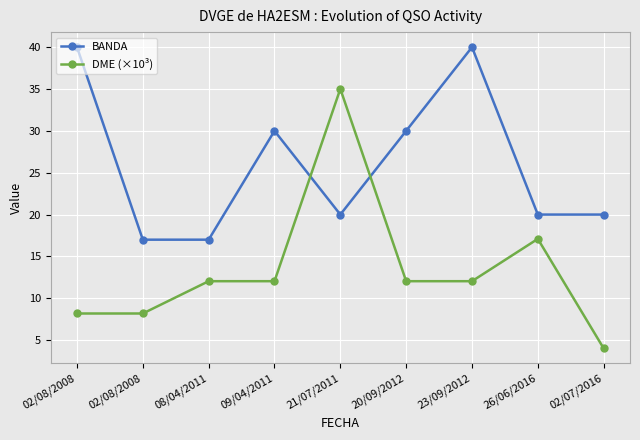

What is the difference between the BANDA values at 26/06/2016 and 20/09/2012?

10.0